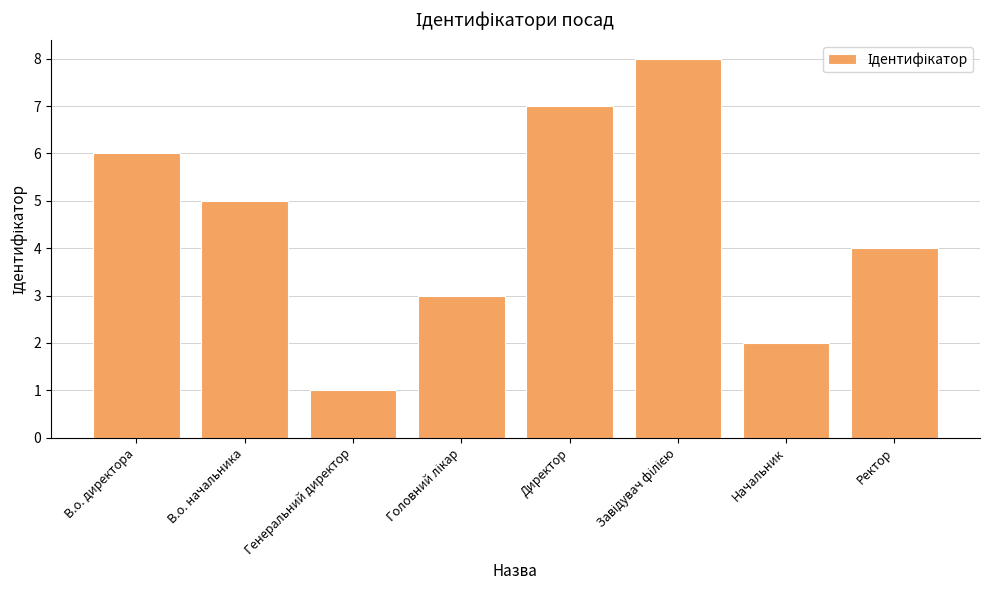

How many categories are shown in the chart?

8